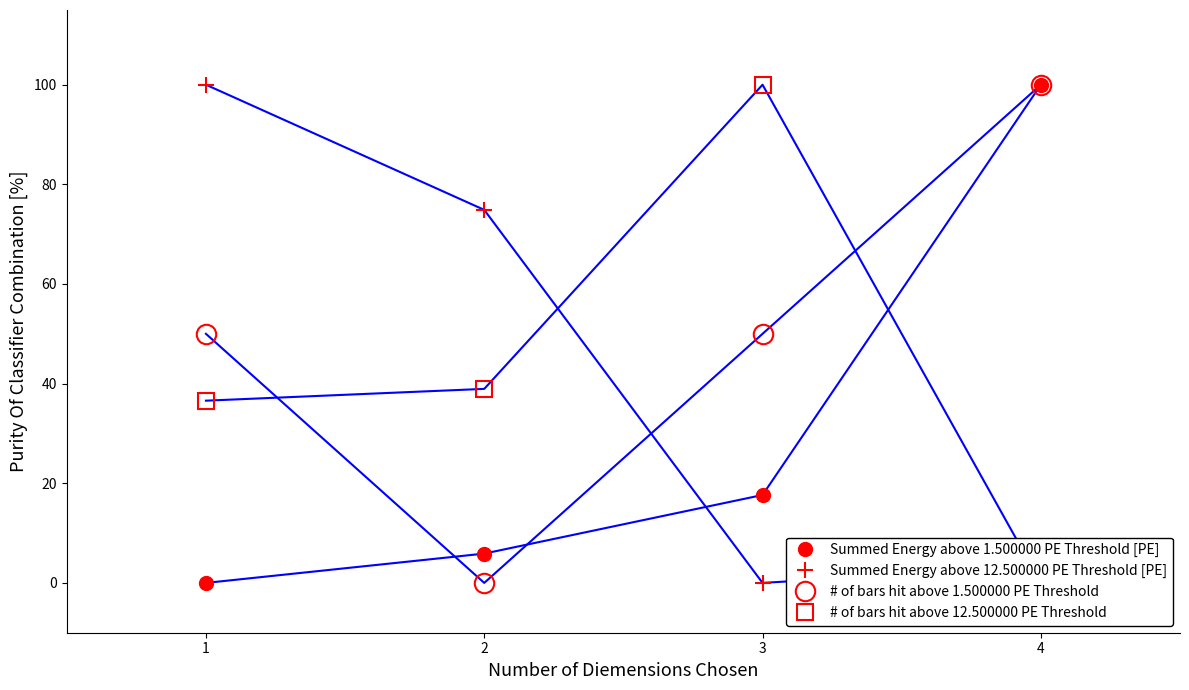

How many values in Summed Energy above 12.500000 PE Threshold [PE] are above zero?

3